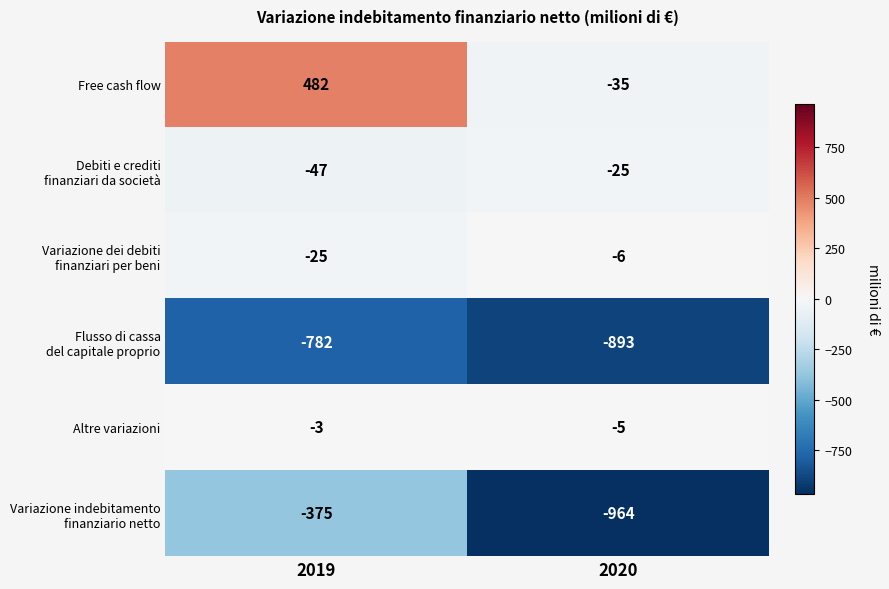

Which category has the highest value across all series?

2019